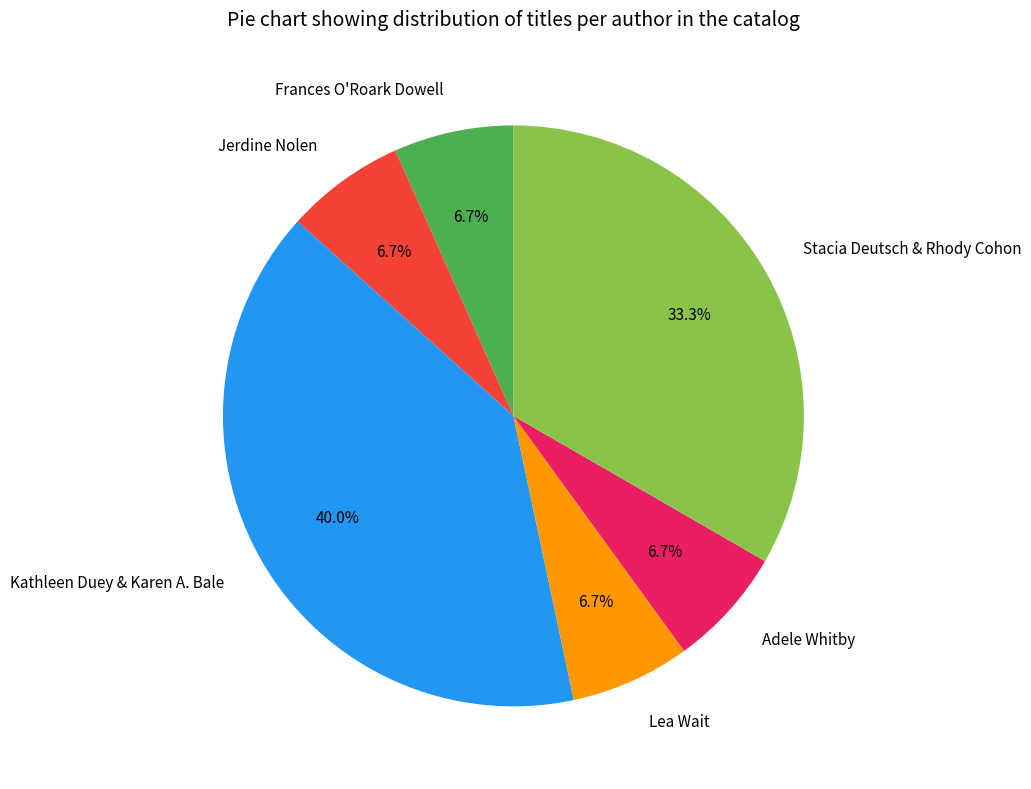

To the nearest percent, what is the average slice percentage?

17%